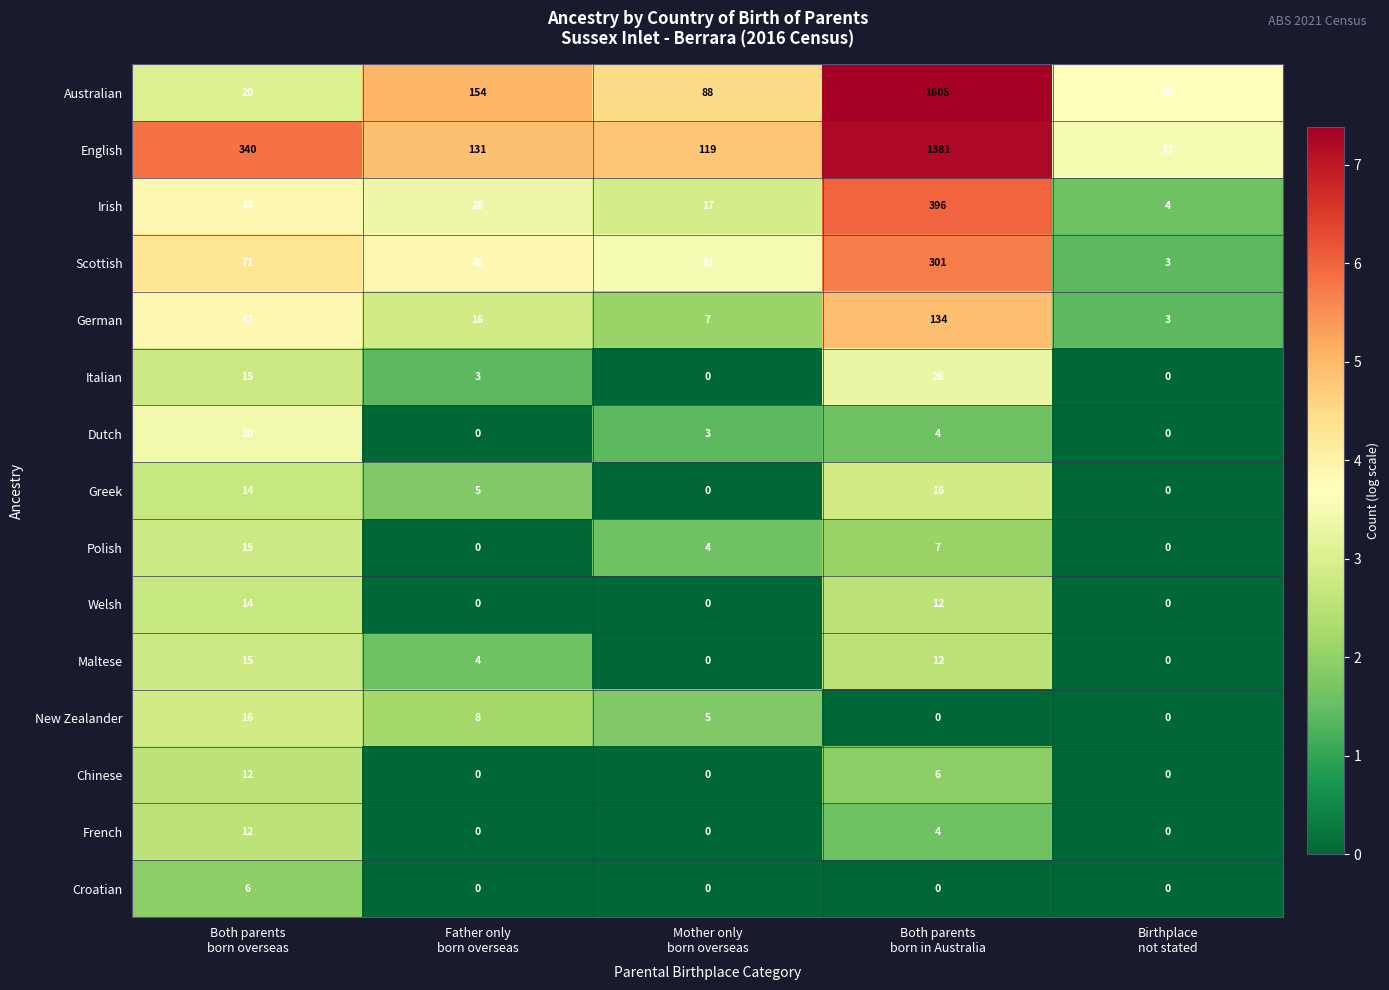

What is the difference between the maximum and minimum values in the Irish series?

392